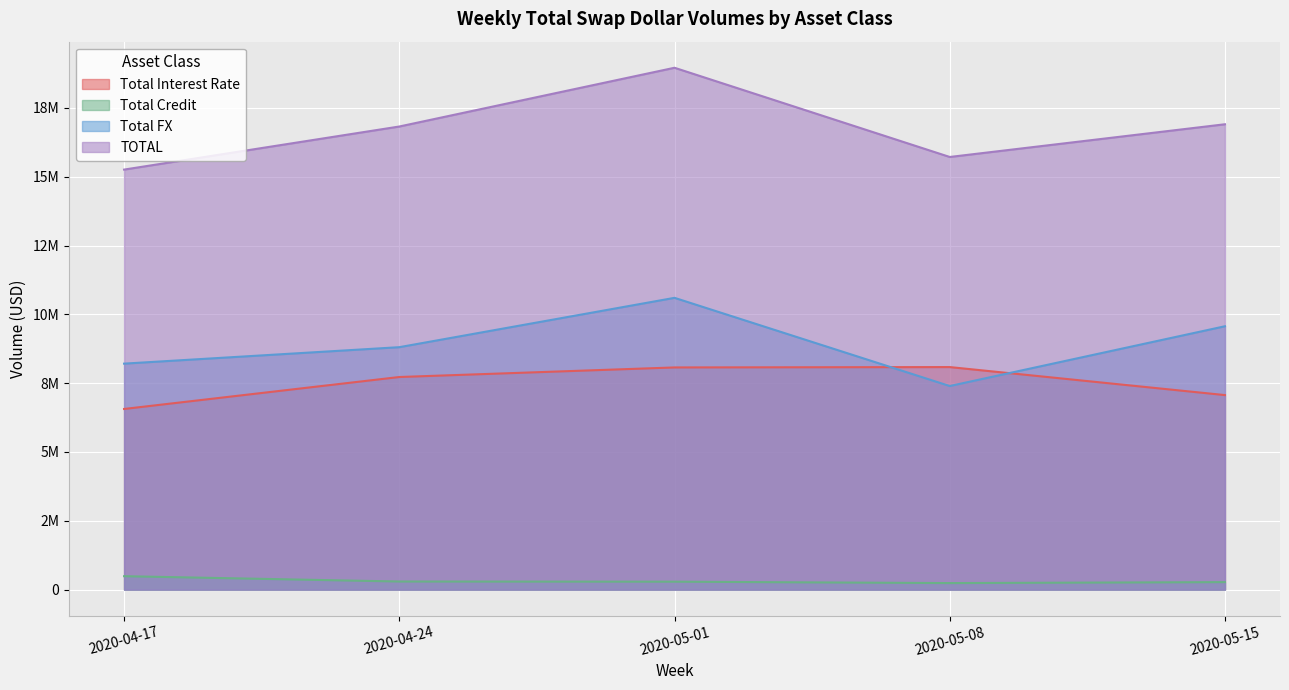

Is it true that Total Credit equals 236821 at 2020-05-08?

True